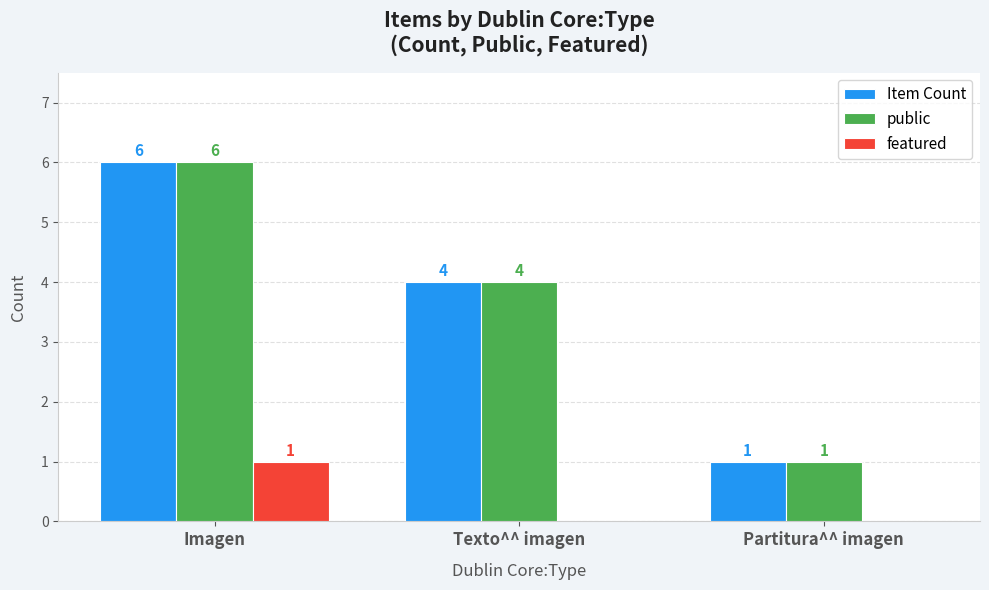

Reading left to right, what are all the values shown in this chart?

Item Count: 6	4	1
public: 6	4	1
featured: 1	0	0